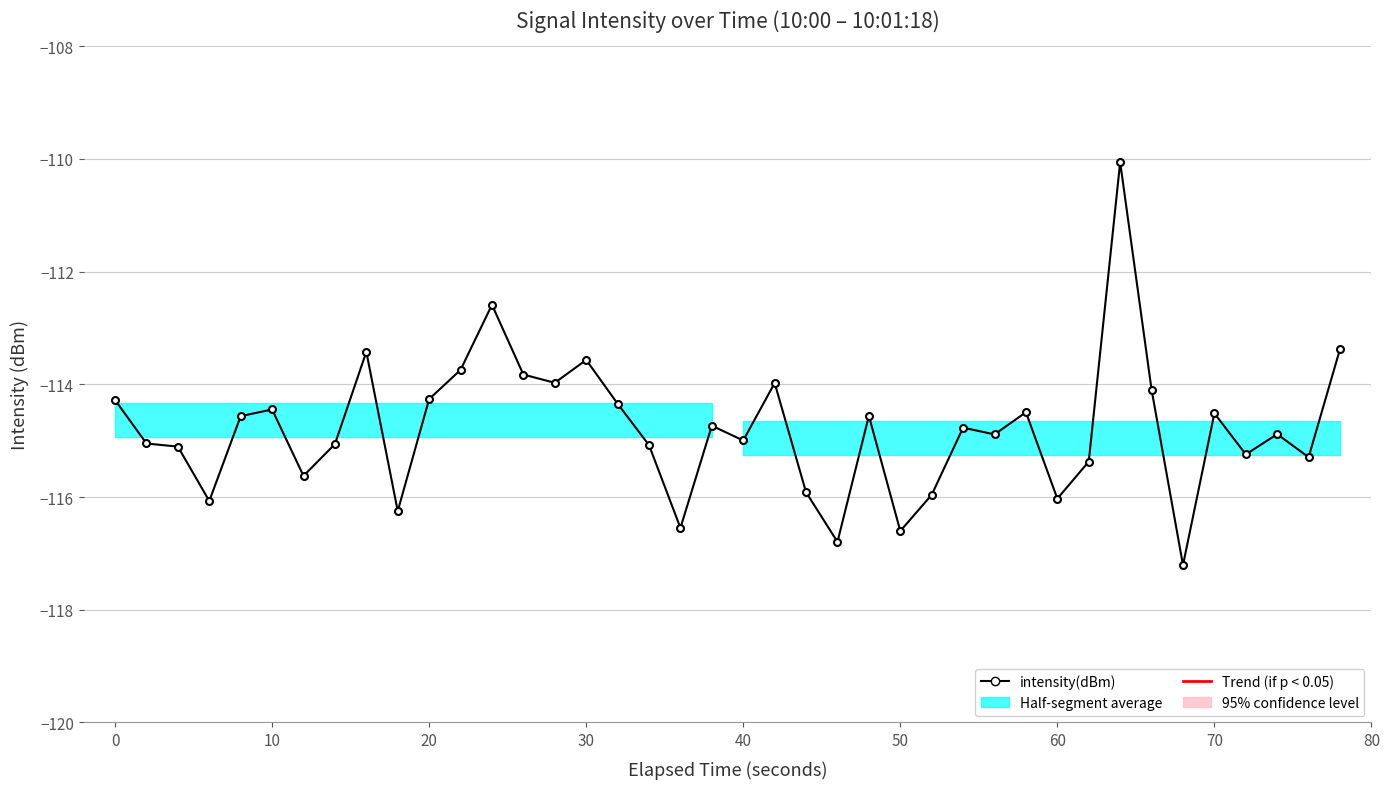

How many data points are less than -114?

31